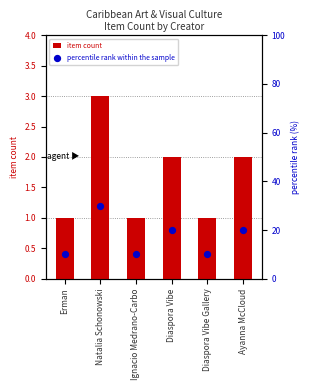

Which series has the widest spread of Y values?

percentile rank within the sample